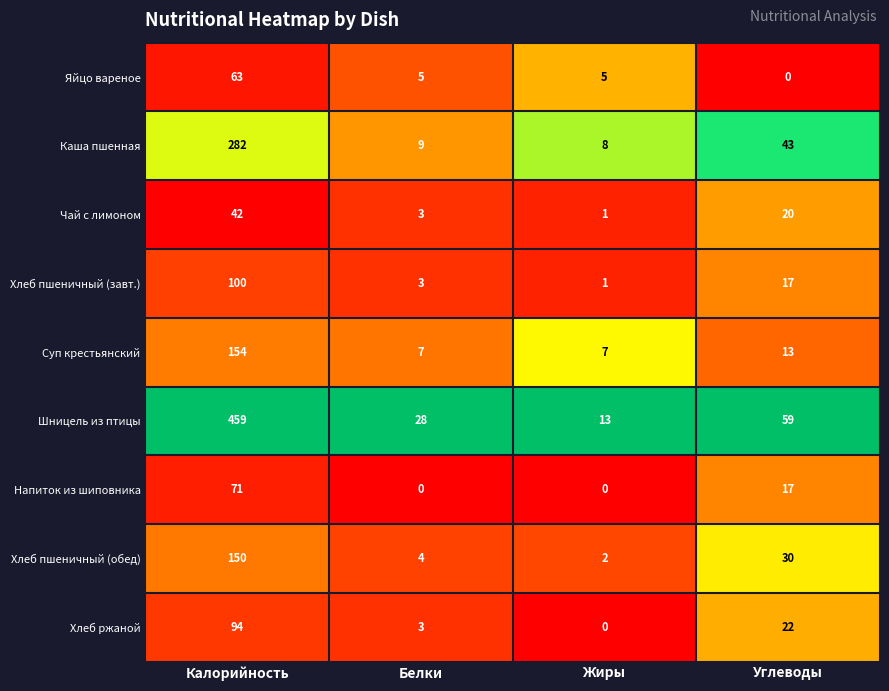

At how many categories does at least one series exceed 0?

4